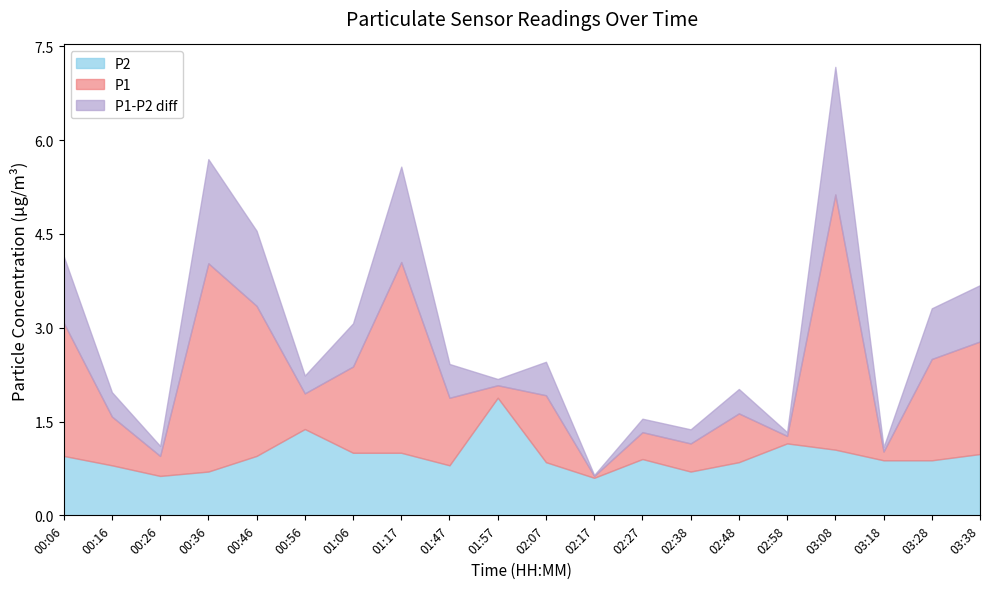

The P2 series shows 0.5 at 01:17. True or false?

False